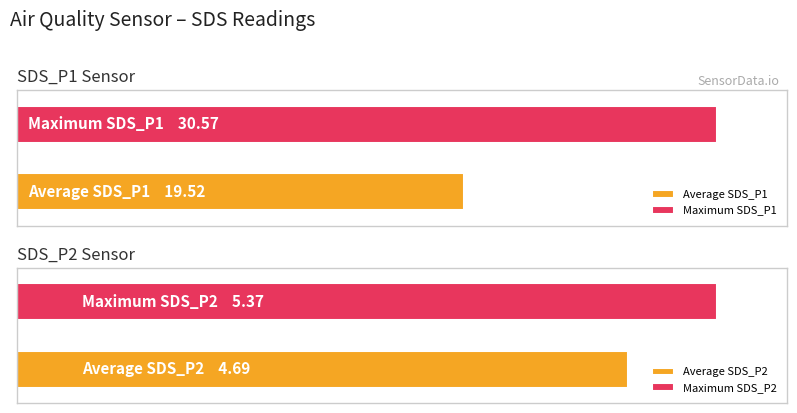

Count the number of data series in this chart.

2